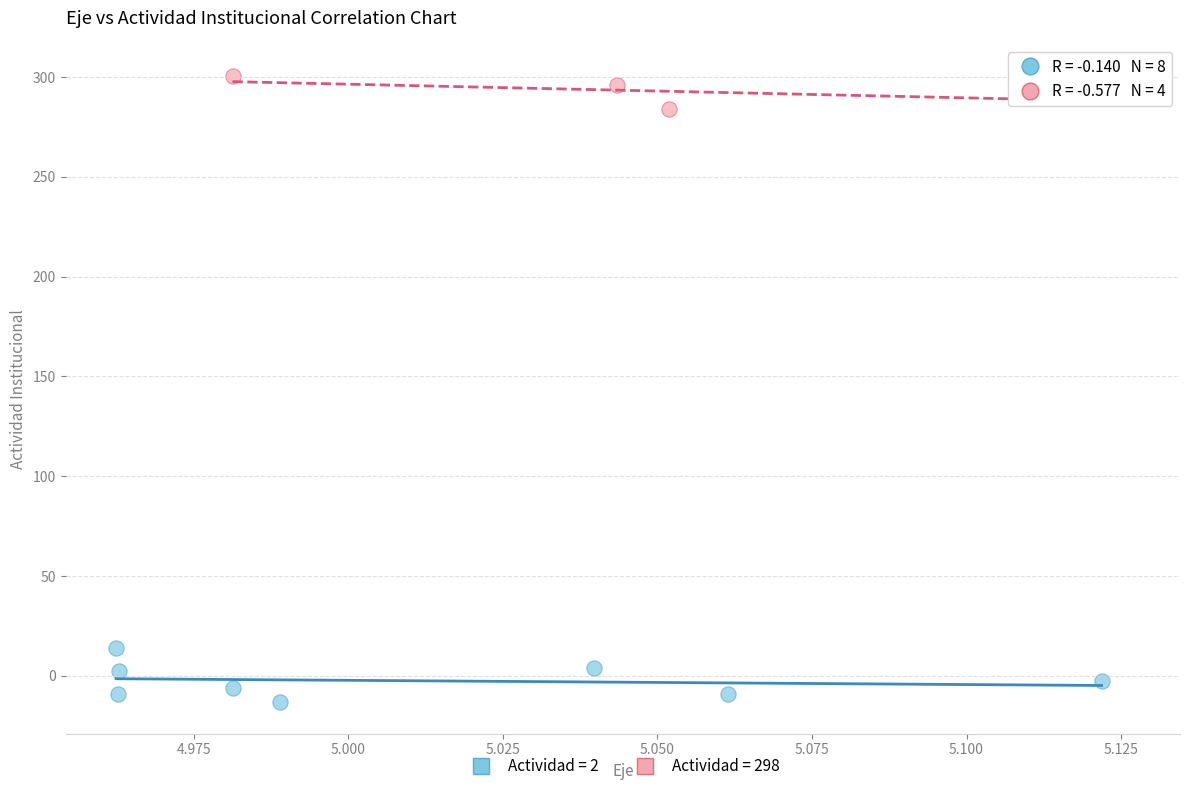

Which series contains the lowest Y value?

Actividad = 2